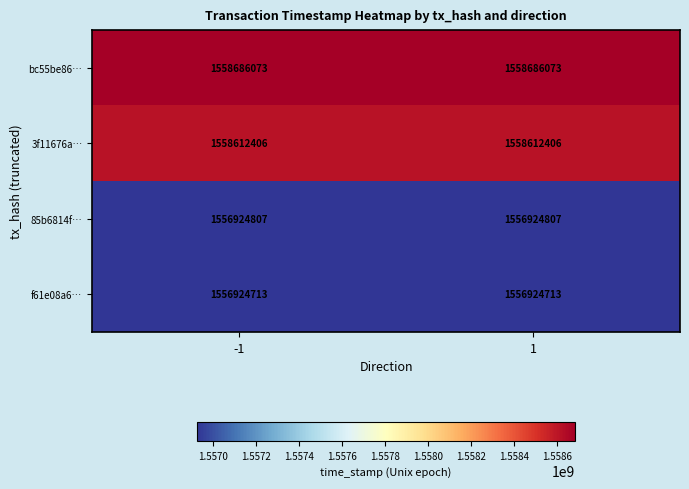

Which series has the largest total across all categories?

bc55be86…